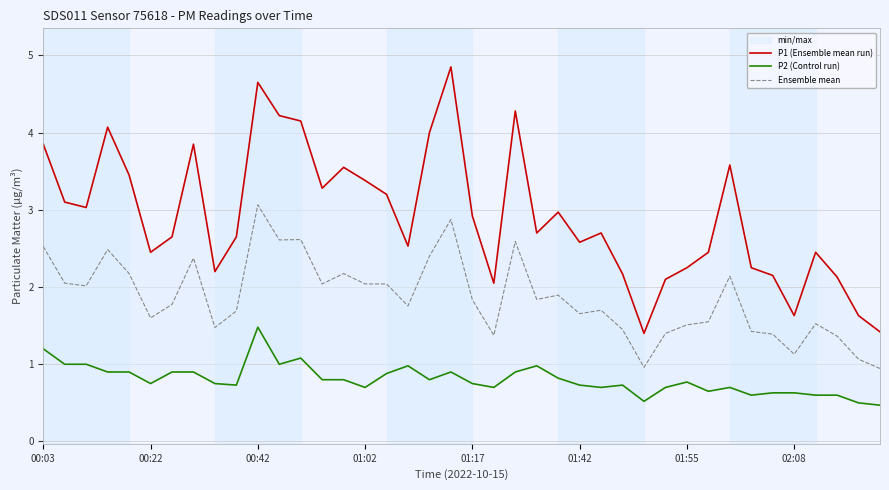

What position from the left is 33?

34